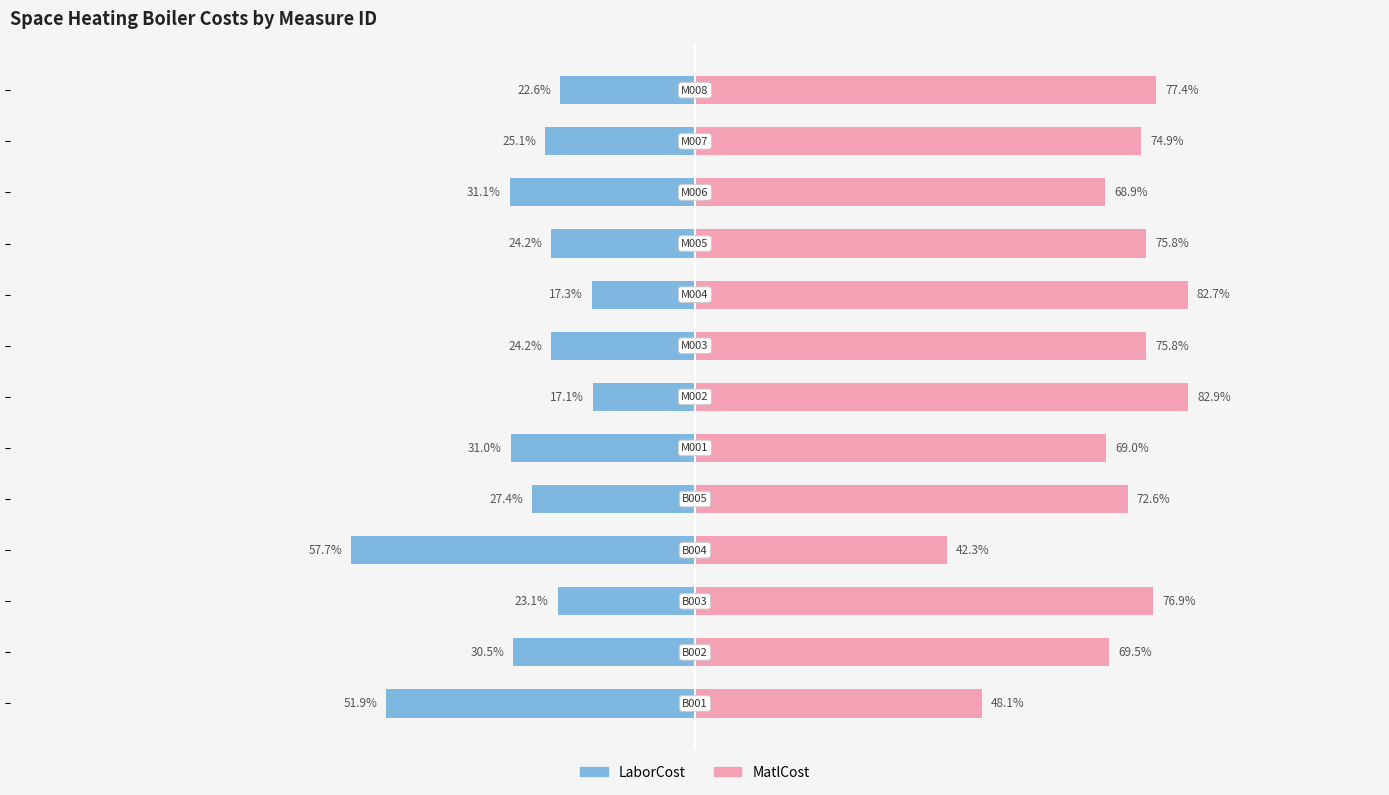

What position from the right is 10?

3